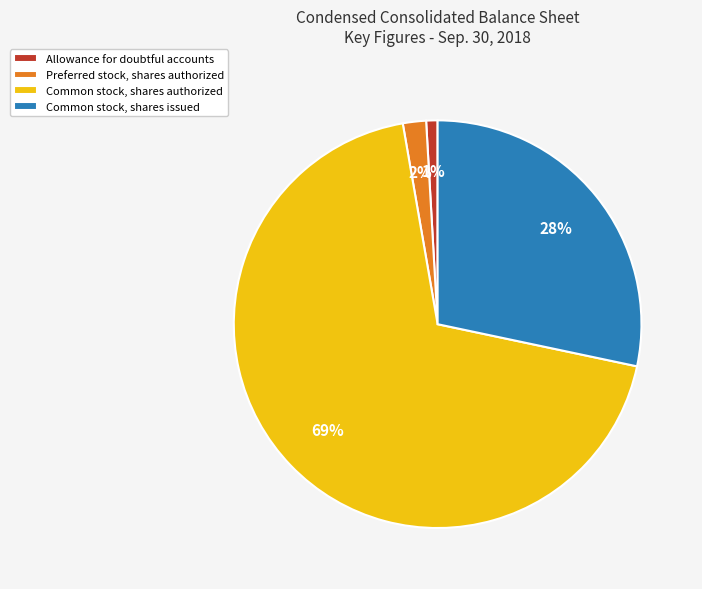

Which category has the smallest portion of the pie?

Allowance for doubtful accounts